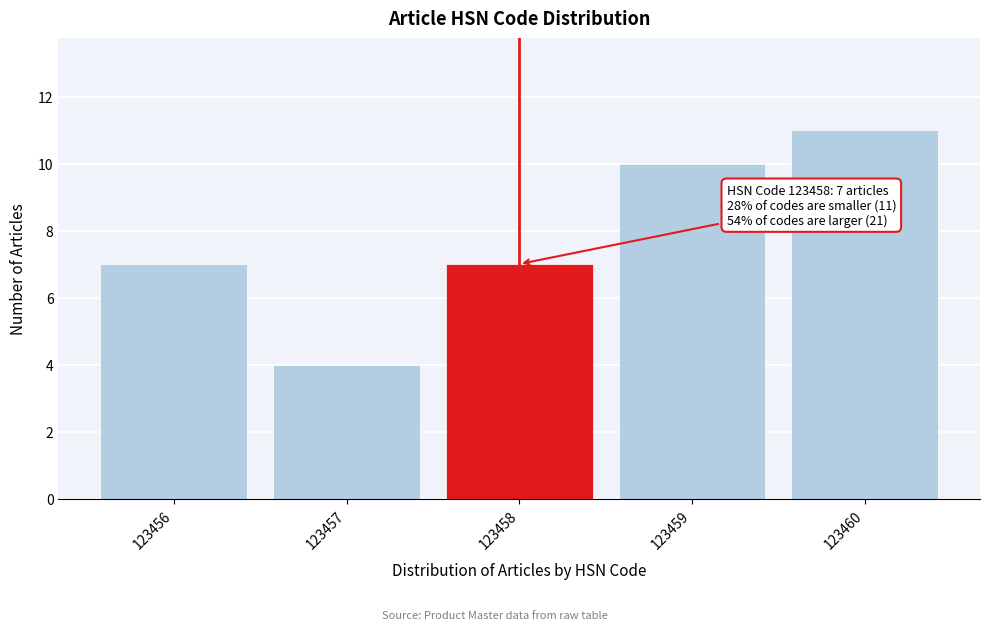

Reading right to left, list all the values displayed in this chart.

123460=11	123459=10	123458=7	123457=4	123456=7